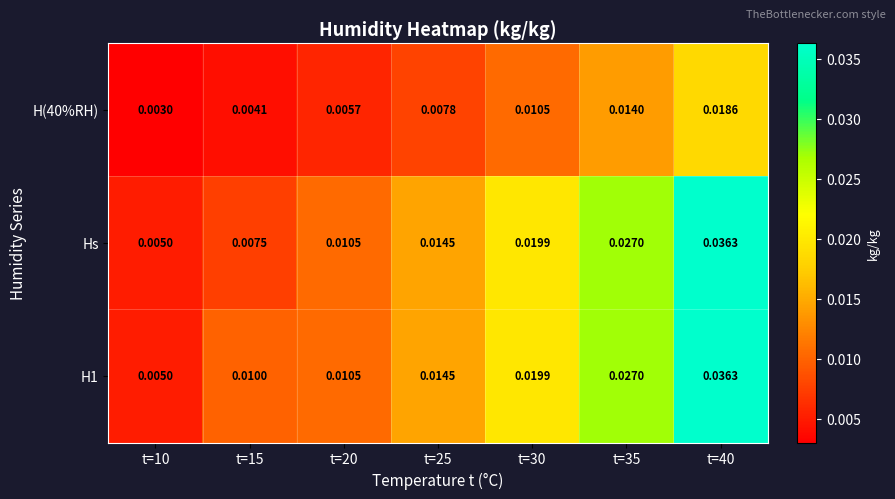

Is the value of H(40%RH) at t=10 greater than the value of Hs at t=25?

No